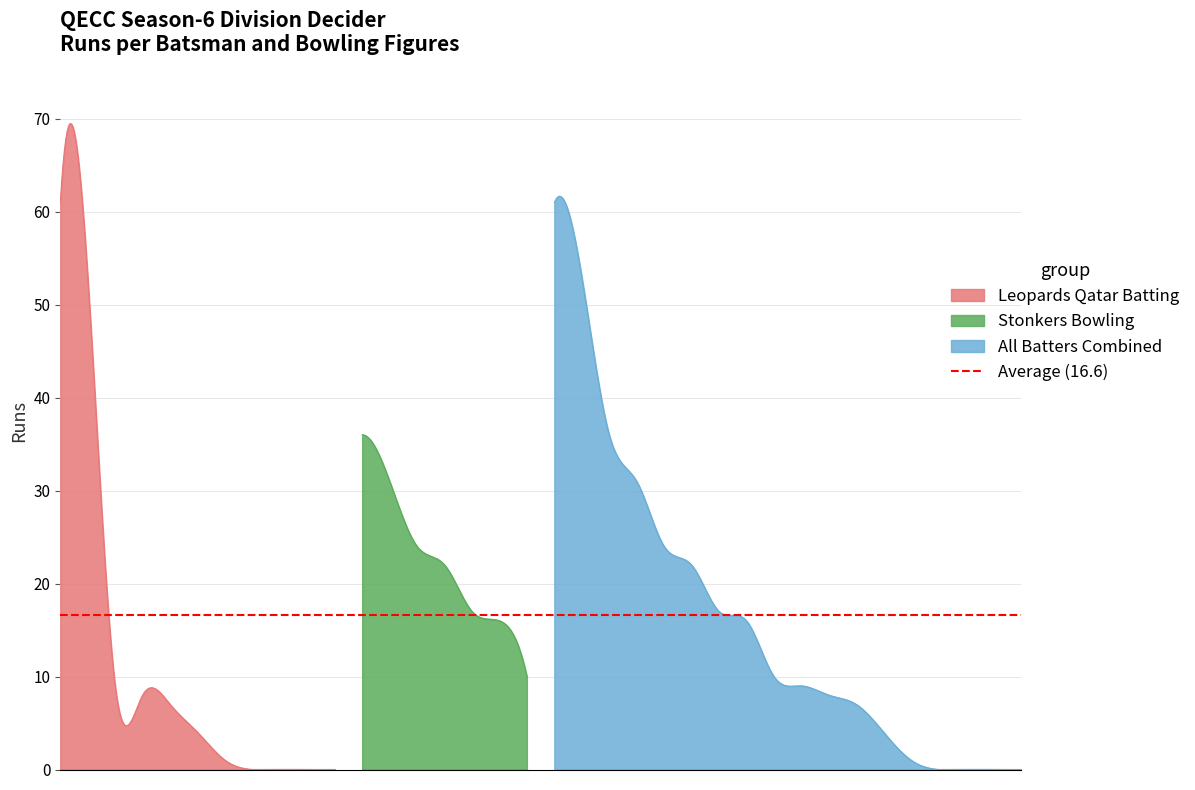

Which series has the widest spread of values?

Leopards Qatar Batting - Runs